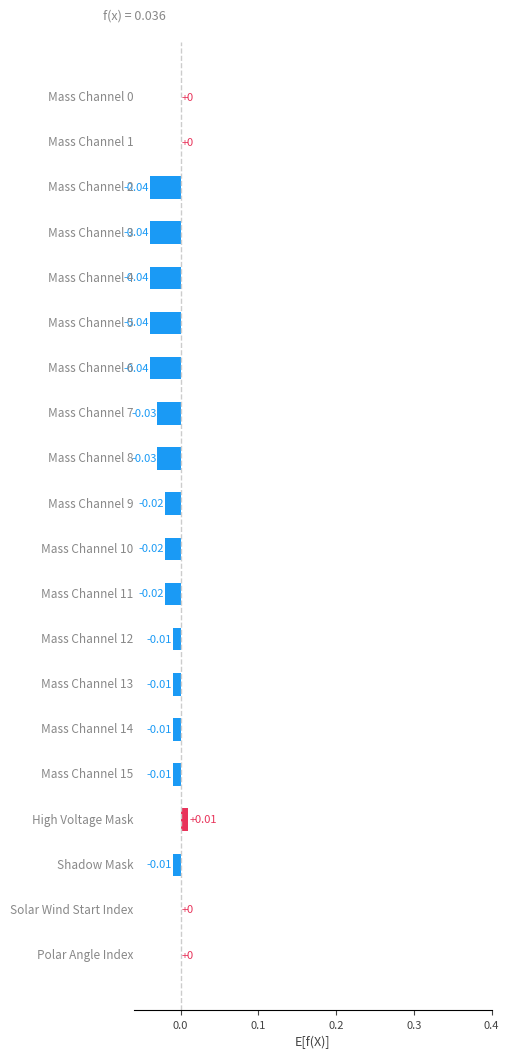

What is the sum of all values?

-0.4